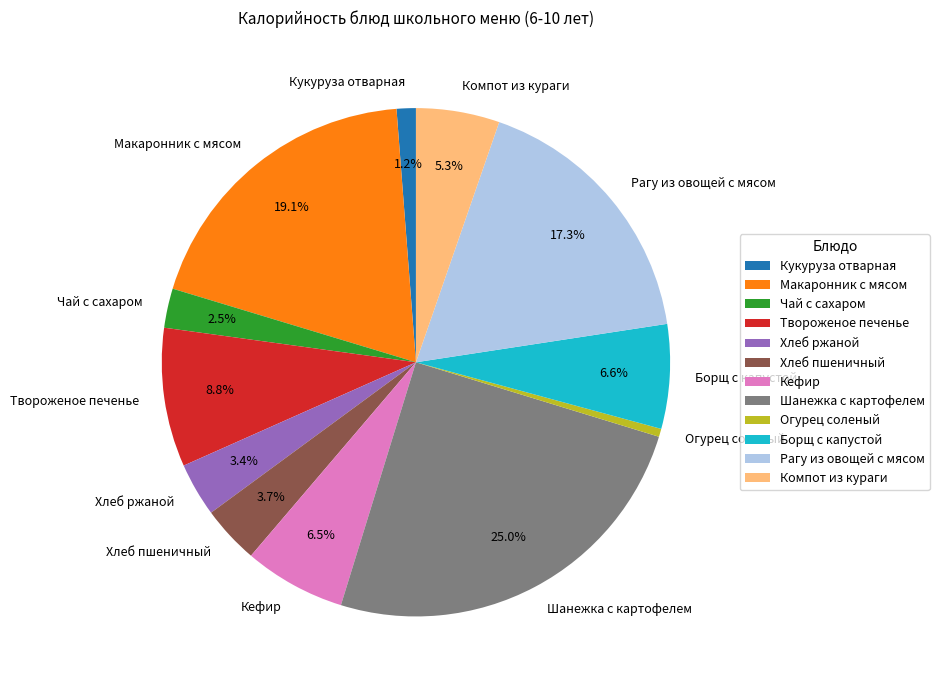

What is the smallest slice in the pie chart?

Огурец соленый